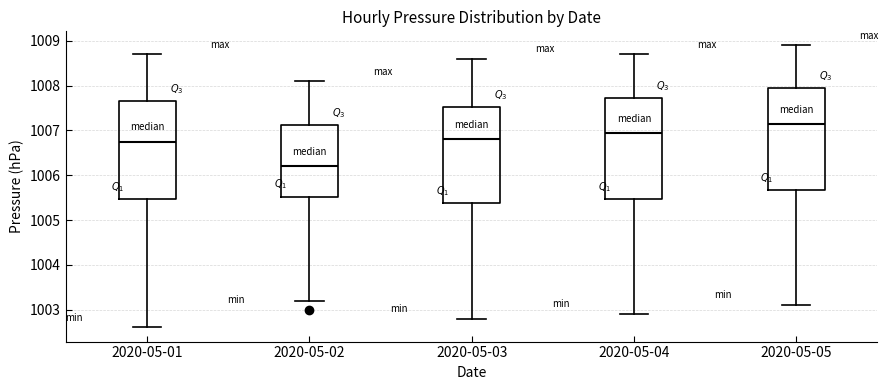

Reading left to right, transcribe this box plot: for each box, give where its median line is, the range the box spans, and where its two whiskers end, as read against the y-axis. The values are not printed on the chart, so give them approximately, as read against the axis.

2020-05-01: median 1006.8, box 1005.5 to 1007.7, whiskers 1002.6 to 1008.7
2020-05-02: median 1006.2, box 1005.5 to 1007.1, whiskers 1003.2 to 1008.1
2020-05-03: median 1006.8, box 1005.4 to 1007.5, whiskers 1002.8 to 1008.6
2020-05-04: median 1007.0, box 1005.5 to 1007.7, whiskers 1002.9 to 1008.7
2020-05-05: median 1007.2, box 1005.7 to 1008.0, whiskers 1003.1 to 1008.9